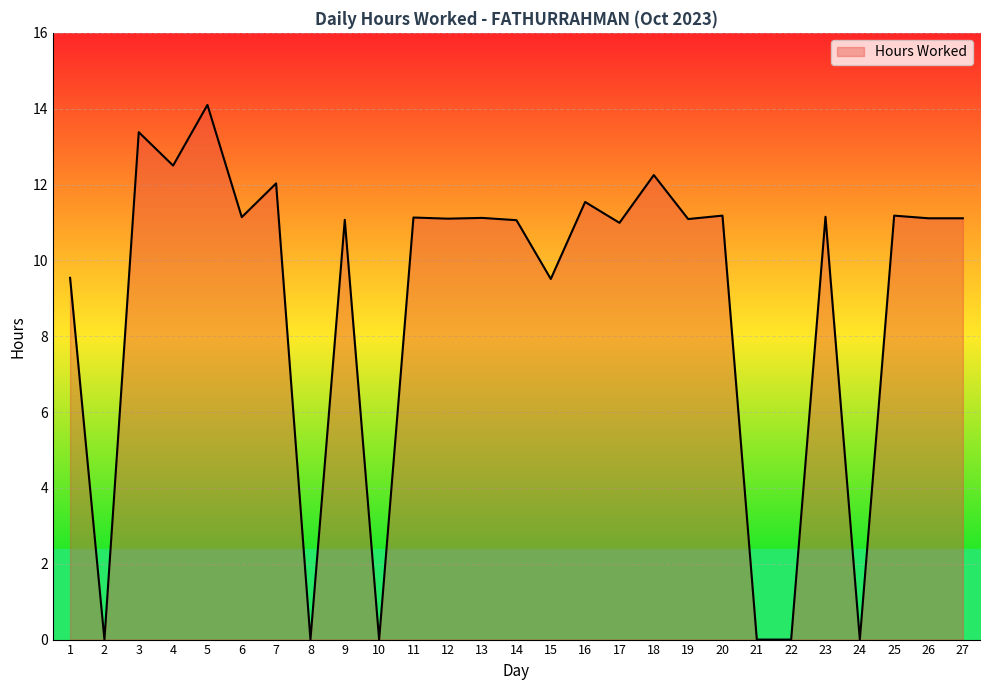

What is the approximate value at 16?

11.5